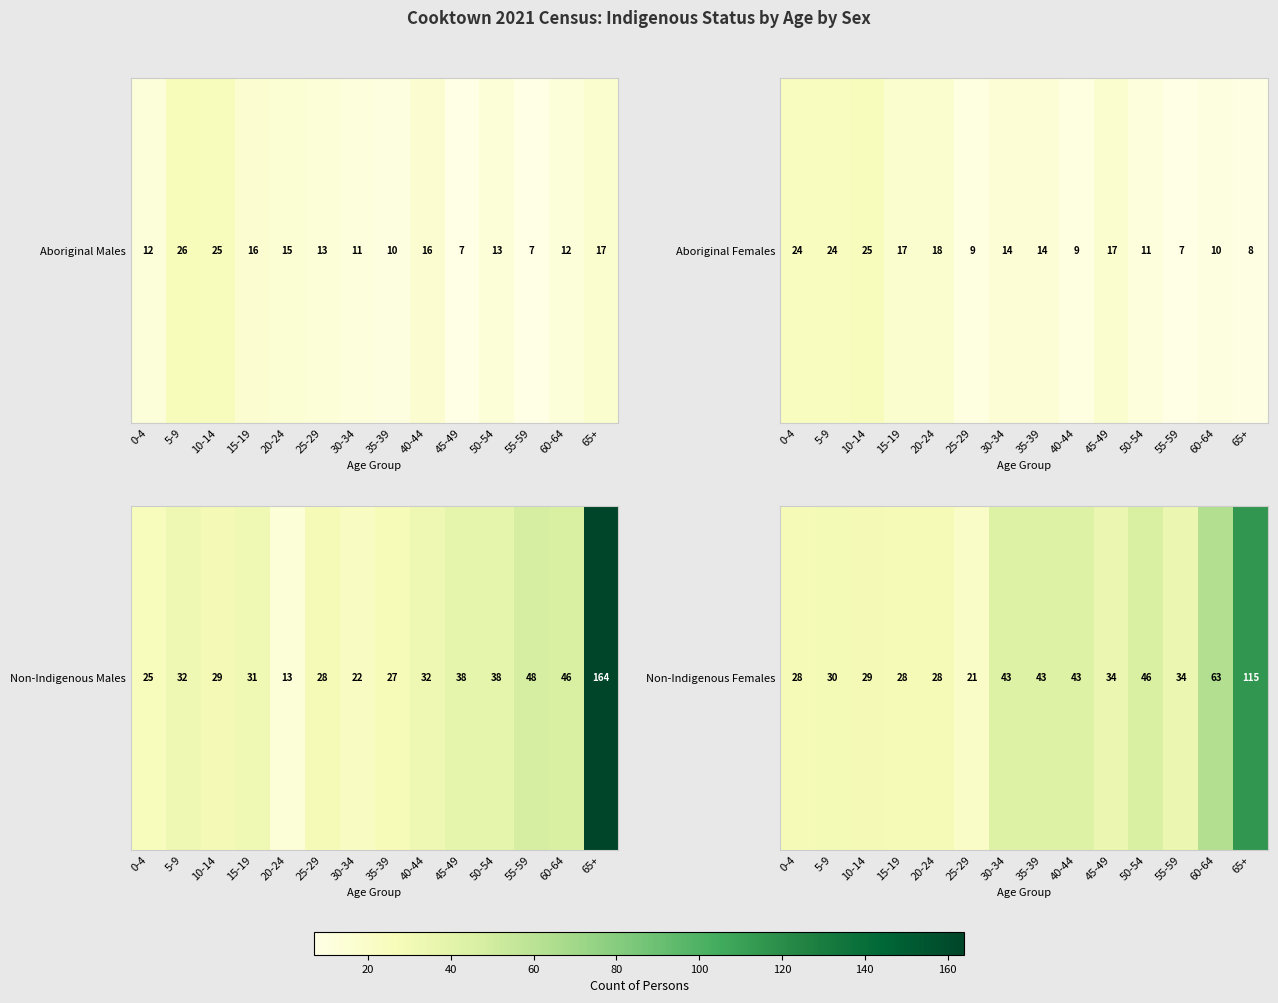

What is the ratio of the value at 20-24 to the value at 25-29?

1.3